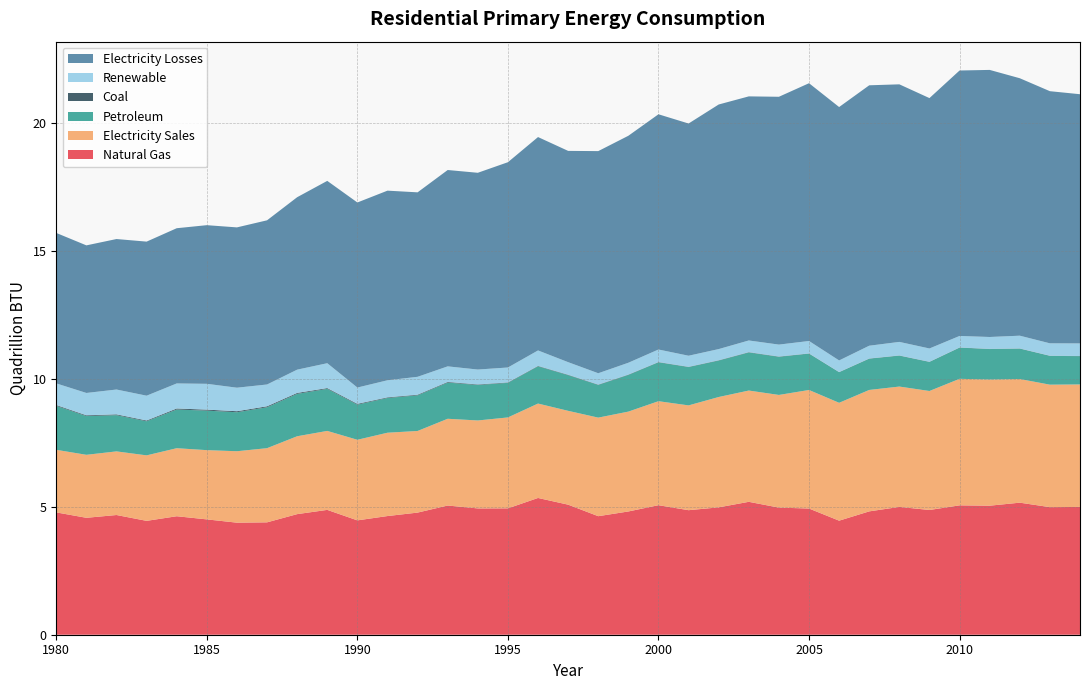

Reading right to left, extract all data points from this chart.

Natural Gas: 5.0	5.0	5.2	5.0	5.1	4.9	5.0	4.8	4.5	4.9	5.0	5.2	5.0	4.9	5.1	4.8	4.6	5.1	5.4	4.9	4.9	5.1	4.8	4.6	4.5	4.9	4.7	4.4	4.4	4.5	4.6	4.5	4.7	4.6	4.8
Electricity Sales: 4.8	4.8	4.8	4.9	4.9	4.7	4.7	4.8	4.6	4.6	4.4	4.4	4.3	4.1	4.1	3.9	3.9	3.7	3.7	3.6	3.4	3.4	3.2	3.3	3.2	3.1	3.0	2.9	2.8	2.7	2.7	2.6	2.5	2.5	2.4
Petroleum: 1.1	1.1	1.2	1.2	1.2	1.1	1.2	1.2	1.2	1.4	1.5	1.5	1.4	1.5	1.5	1.4	1.3	1.4	1.5	1.4	1.4	1.4	1.4	1.4	1.4	1.6	1.7	1.6	1.5	1.5	1.5	1.3	1.4	1.5	1.7
Coal: 0.0	0.0	0.0	0.0	0.0	0.0	0.0	0.0	0.0	0.0	0.0	0.0	0.0	0.0	0.0	0.0	0.0	0.0	0.0	0.0	0.0	0.0	0.0	0.0	0.0	0.0	0.0	0.0	0.0	0.0	0.0	0.0	0.0	0.0	0.0
Renewable: 0.5	0.5	0.5	0.5	0.5	0.5	0.5	0.5	0.5	0.5	0.5	0.5	0.4	0.4	0.5	0.5	0.4	0.5	0.6	0.6	0.6	0.6	0.7	0.7	0.6	1.0	0.9	0.9	0.9	1.0	1.0	1.0	1.0	0.9	0.8
Electricity Losses: 9.7	9.9	10.1	10.4	10.4	9.8	10.1	10.2	9.9	10.1	9.7	9.5	9.6	9.1	9.2	8.9	8.7	8.3	8.3	8.0	7.7	7.7	7.2	7.4	7.2	7.1	6.7	6.4	6.3	6.2	6.1	6.0	5.9	5.8	5.9